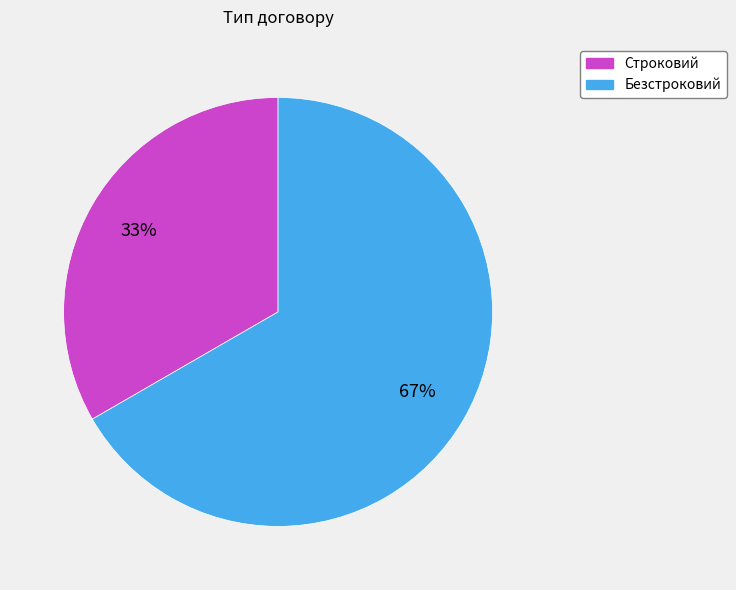

Combined, do Строковий and Безстроковий account for over 50%?

Yes